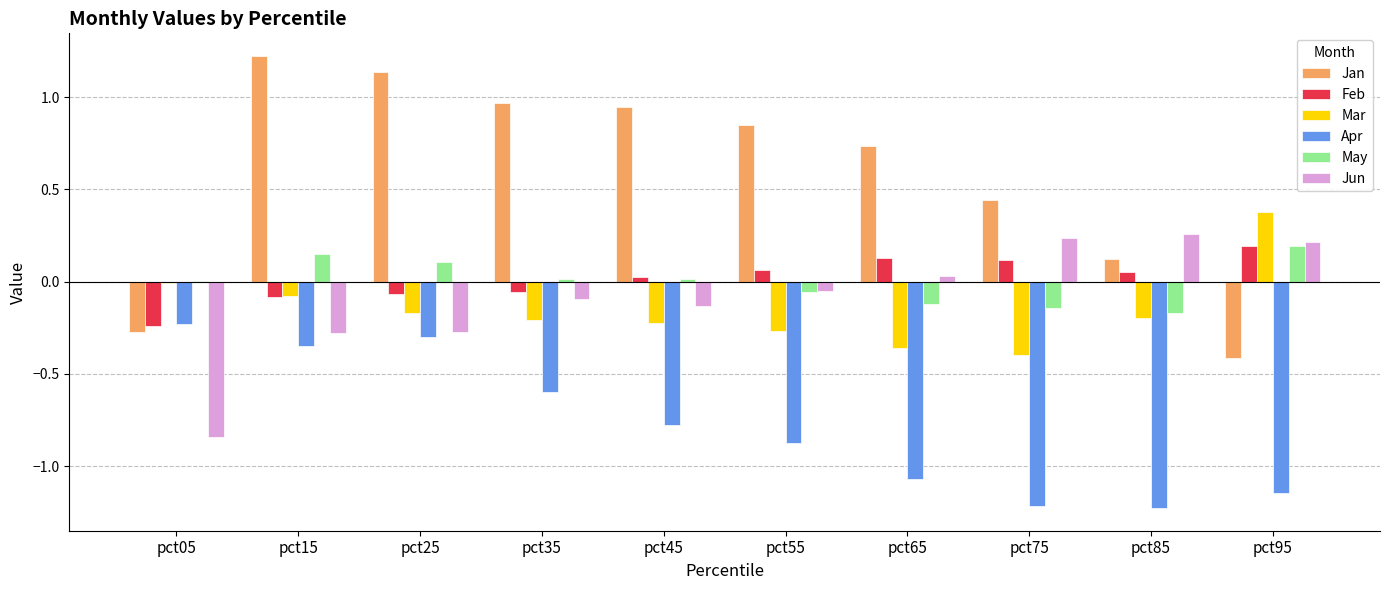

Which series has the largest range (max minus min)?

Jan